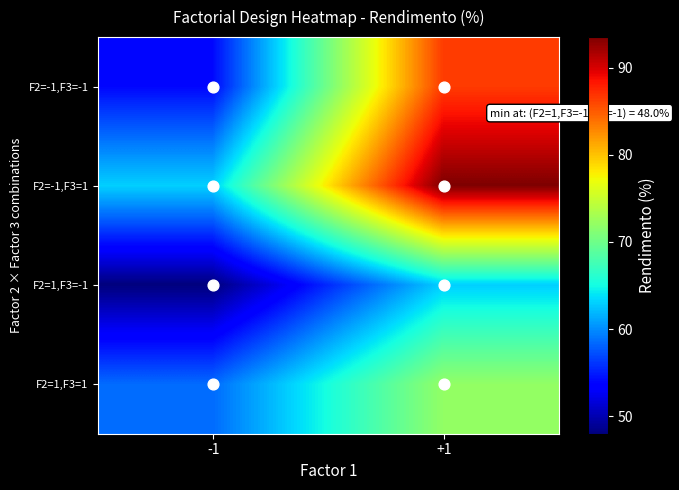

What is the greatest value displayed?

93.5